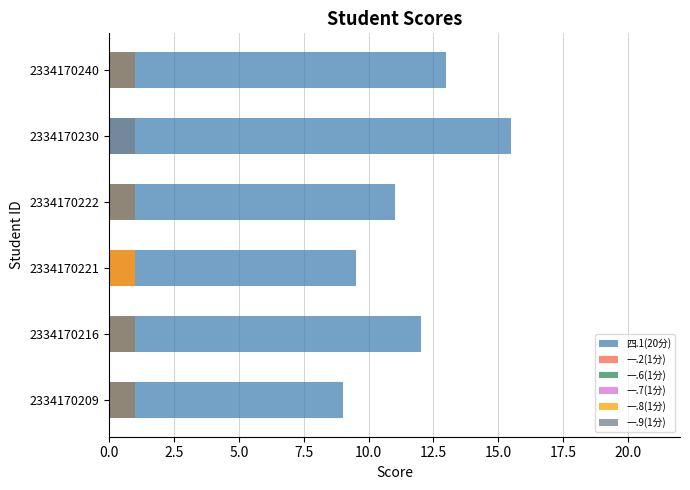

How many bars are there in total?

36